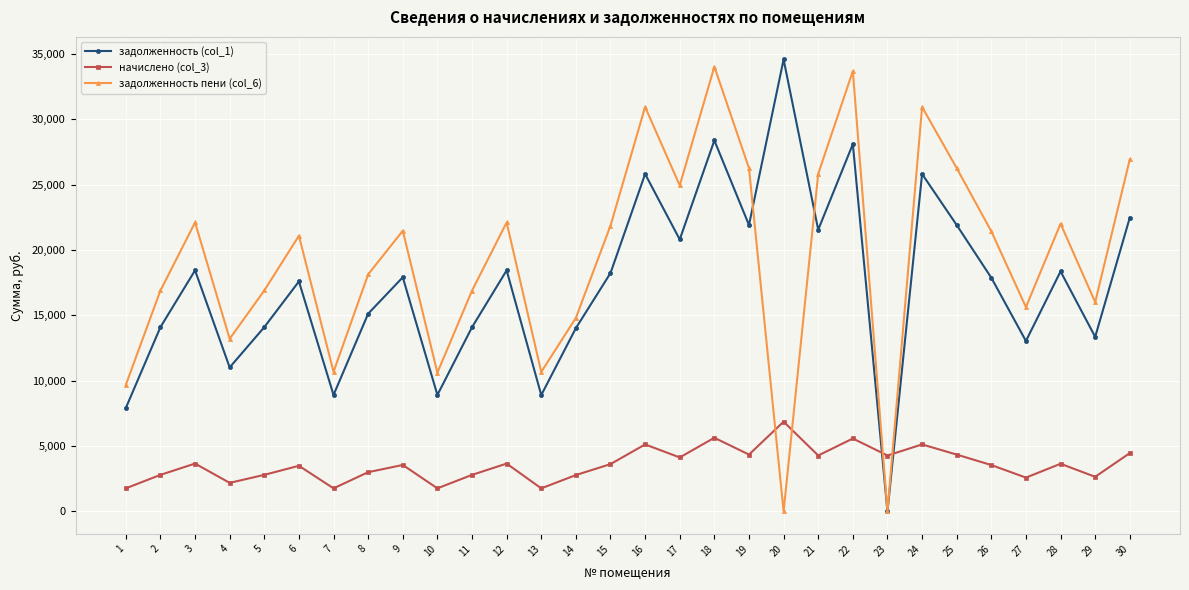

What is the sum of the начислено (col_3) values at 9 and 15?

7182.0